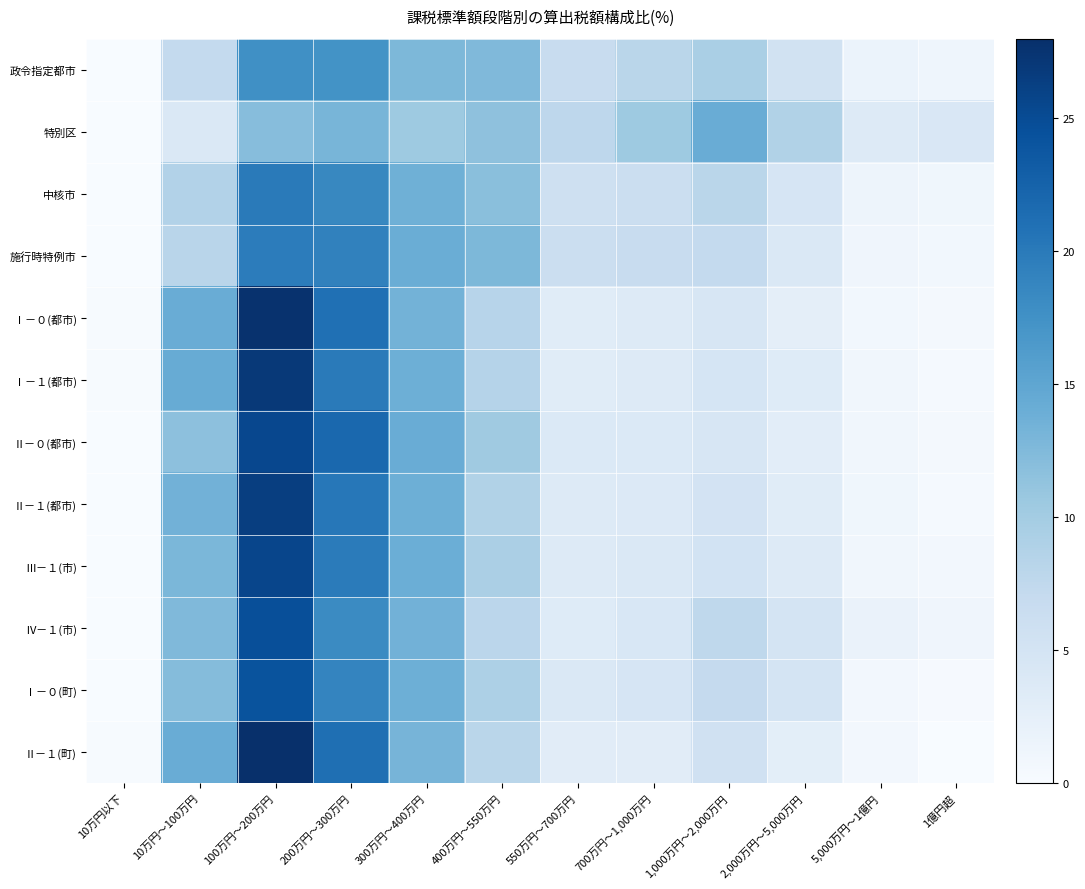

Reading left to right, transcribe all the data shown in this chart.

政令指定都市: 10万円以下=0.1	10万円～100万円=7.2	100万円～200万円=17.7	200万円～300万円=17.3	300万円～400万円=12.7	400万円～550万円=12.5	550万円～700万円=6.7	700万円～1,000万円=8.0	1,000万円～2,000万円=9.5	2,000万円～5,000万円=5.4	5,000万円～1億円=1.7	1億円超=1.3
特別区: 10万円以下=0.0	10万円～100万円=4.0	100万円～200万円=12.1	200万円～300万円=13.1	300万円～400万円=10.4	400万円～550万円=11.5	550万円～700万円=7.7	700万円～1,000万円=10.4	1,000万円～2,000万円=14.2	2,000万円～5,000万円=8.8	5,000万円～1億円=3.5	1億円超=4.2
中核市: 10万円以下=0.1	10万円～100万円=8.7	100万円～200万円=20.0	200万円～300万円=18.5	300万円～400万円=13.7	400万円～550万円=11.9	550万円～700万円=5.7	700万円～1,000万円=6.3	1,000万円～2,000万円=8.0	2,000万円～5,000万円=4.6	5,000万円～1億円=1.4	1億円超=1.0
施行時特例市: 10万円以下=0.1	10万円～100万円=8.2	100万円～200万円=19.7	200万円～300万円=19.2	300万円～400万円=14.0	400万円～550万円=12.7	550万円～700万円=6.2	700万円～1,000万円=6.7	1,000万円～2,000万円=7.2	2,000万円～5,000万円=4.1	5,000万円～1億円=1.2	1億円超=0.8
Ⅰ－０(都市): 10万円以下=0.2	10万円～100万円=14.2	100万円～200万円=27.7	200万円～300万円=21.0	300万円～400万円=13.4	400万円～550万円=8.3	550万円～700万円=3.2	700万円～1,000万円=3.5	1,000万円～2,000万円=4.4	2,000万円～5,000万円=2.7	5,000万円～1億円=0.8	1億円超=0.6
Ⅰ－１(都市): 10万円以下=0.2	10万円～100万円=14.3	100万円～200万円=27.0	200万円～300万円=20.0	300万円～400万円=13.8	400万円～550万円=8.5	550万円～700万円=3.2	700万円～1,000万円=3.5	1,000万円～2,000万円=4.8	2,000万円～5,000万円=3.4	5,000万円～1億円=0.9	1億円超=0.4
Ⅱ－０(都市): 10万円以下=0.1	10万円～100万円=11.6	100万円～200万円=25.4	200万円～300万円=21.9	300万円～400万円=14.2	400万円～550万円=10.3	550万円～700万円=3.9	700万円～1,000万円=3.9	1,000万円～2,000万円=4.4	2,000万円～5,000万円=2.9	5,000万円～1億円=0.9	1億円超=0.5
Ⅱ－１(都市): 10万円以下=0.1	10万円～100万円=13.5	100万円～200万円=26.4	200万円～300万円=20.3	300万円～400万円=13.8	400万円～550万円=8.8	550万円～700万円=3.5	700万円～1,000万円=3.8	1,000万円～2,000万円=5.1	2,000万円～5,000万円=3.2	5,000万円～1億円=1.0	1億円超=0.4
Ⅲ－１(市): 10万円以下=0.1	10万円～100万円=12.8	100万円～200万円=25.7	200万円～300万円=19.8	300万円～400万円=13.9	400万円～550万円=9.4	550万円～700万円=3.7	700万円～1,000万円=4.0	1,000万円～2,000万円=5.2	2,000万円～5,000万円=3.7	5,000万円～1億円=0.9	1億円超=0.7
Ⅳ－１(市): 10万円以下=0.1	10万円～100万円=12.5	100万円～200万円=24.7	200万円～300万円=18.2	300万円～400万円=13.5	400万円～550万円=7.9	550万円～700万円=3.4	700万円～1,000万円=4.3	1,000万円～2,000万円=7.6	2,000万円～5,000万円=4.9	5,000万円～1億円=1.8	1億円超=1.1
Ⅰ－０(町): 10万円以下=0.1	10万円～100万円=12.2	100万円～200万円=24.2	200万円～300万円=18.9	300万円～400万円=13.8	400万円～550万円=9.1	550万円～700万円=4.0	700万円～1,000万円=4.6	1,000万円～2,000万円=7.1	2,000万円～5,000万円=4.9	5,000万円～1億円=0.7	1億円超=0.3
Ⅱ－１(町): 10万円以下=0.2	10万円～100万円=14.2	100万円～200万円=27.9	200万円～300万円=21.2	300万円～400万円=13.2	400万円～550万円=8.0	550万円～700万円=3.1	700万円～1,000万円=3.1	1,000万円～2,000万円=5.5	2,000万円～5,000万円=2.8	5,000万円～1億円=0.7	1億円超=0.1